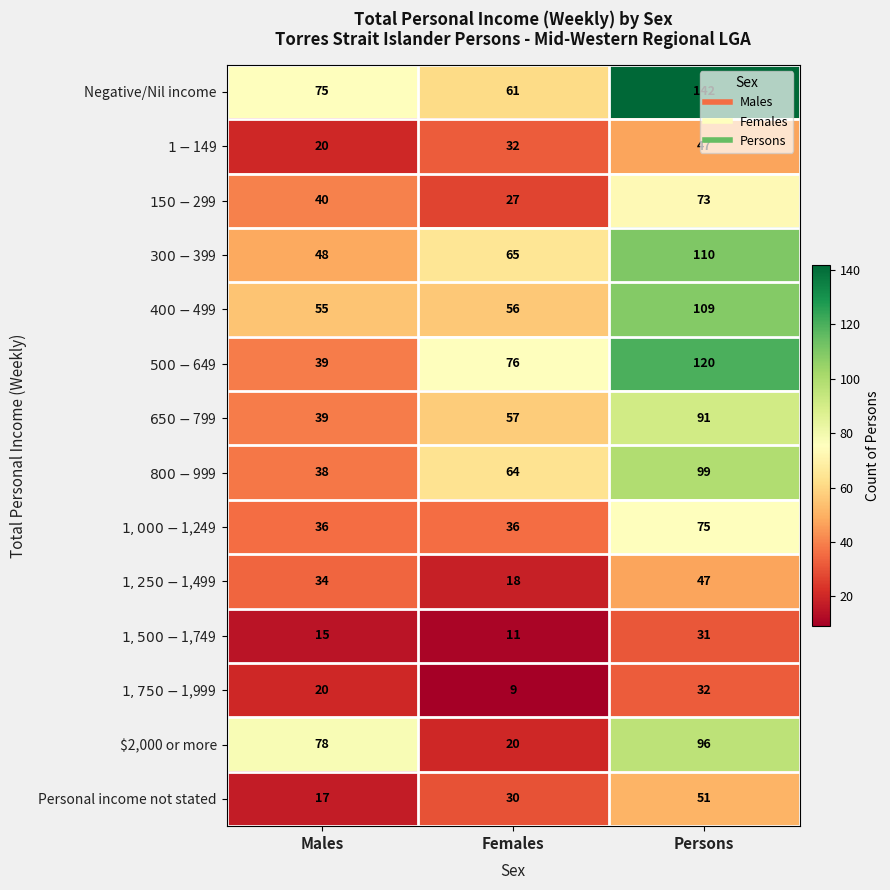

What is the difference between the maximum and minimum values in the $2,000 or more series?

76